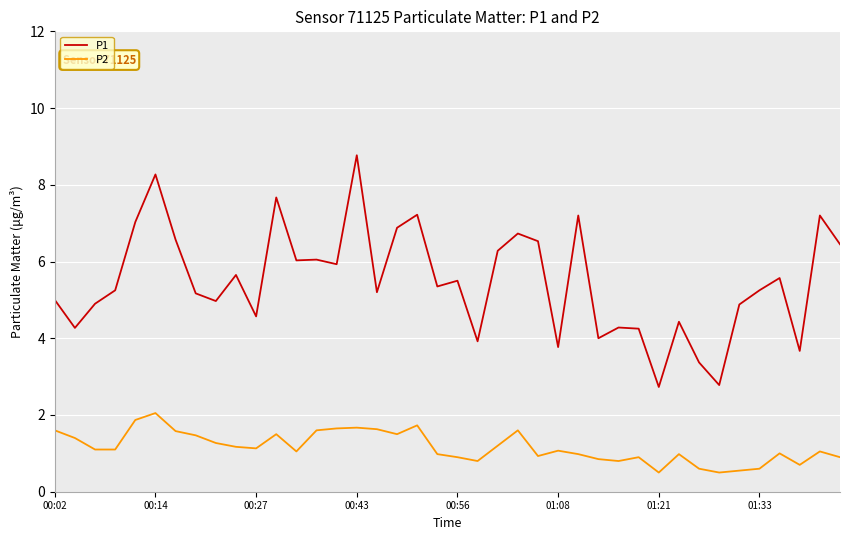

What is the sum of all P2 values?

46.5